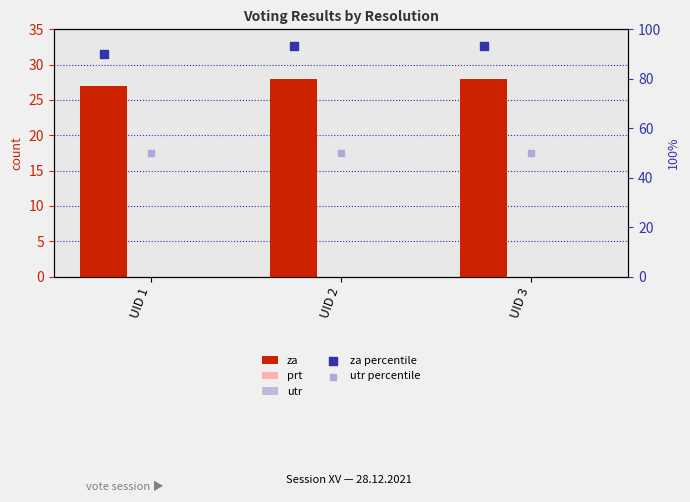

Which series has the largest Y range (max minus min)?

za percentile